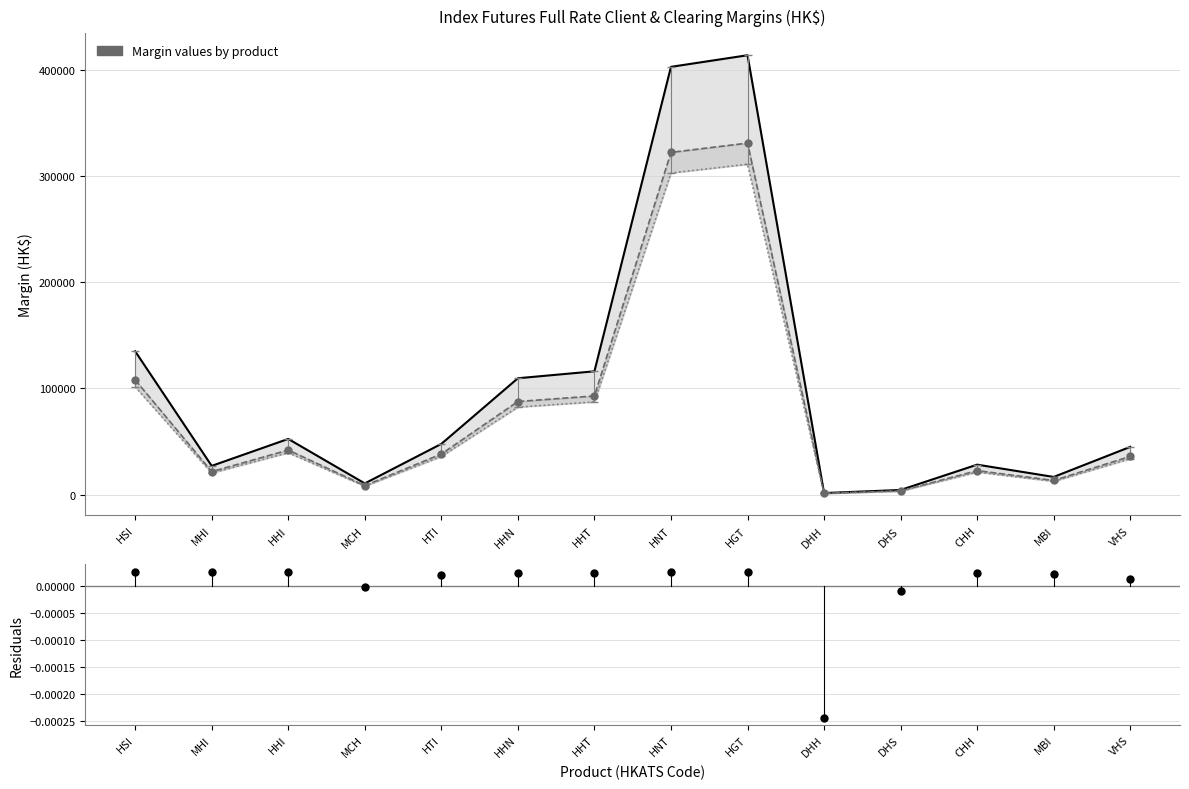

Between HGT and VHS, which series saw the biggest shift?

Initial (Client)